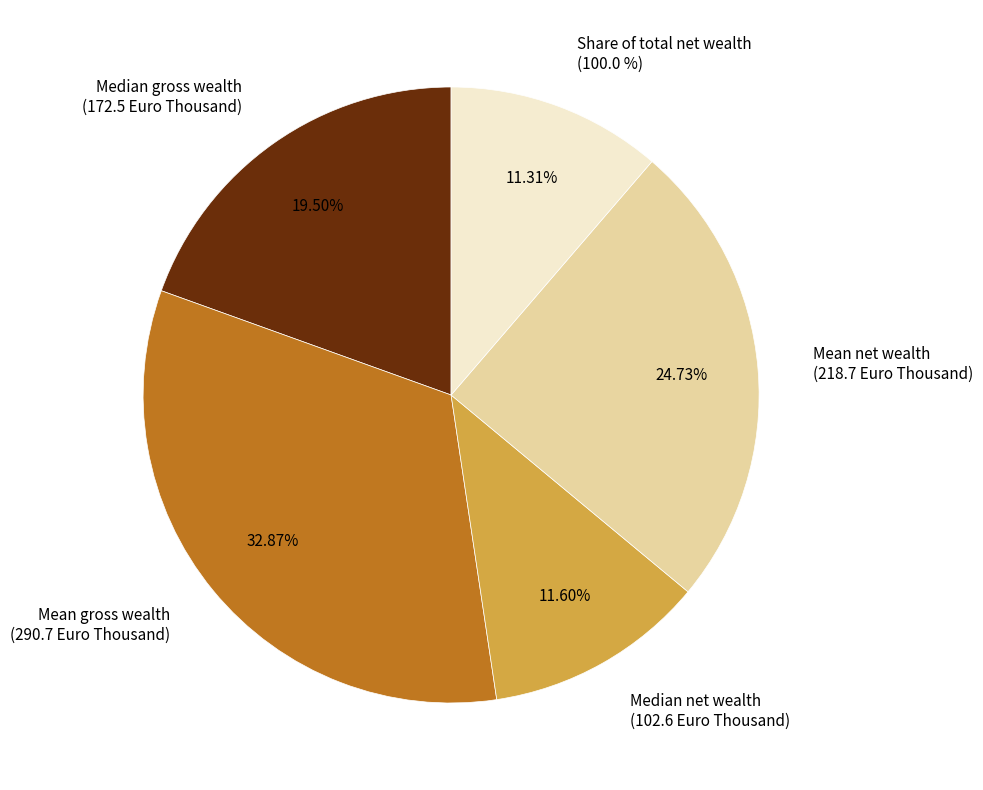

What is the change in value from Mean gross wealth
(290.7 Euro Thousand) to Share of total net wealth
(100.0 %)?

-190.7